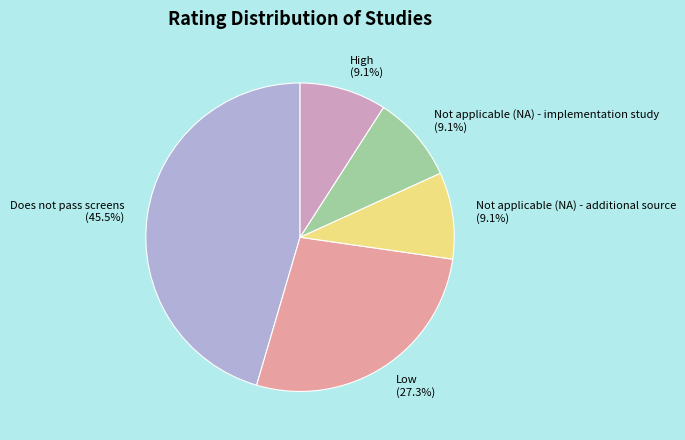

What percentage is the High slice, to the nearest percent?

9%